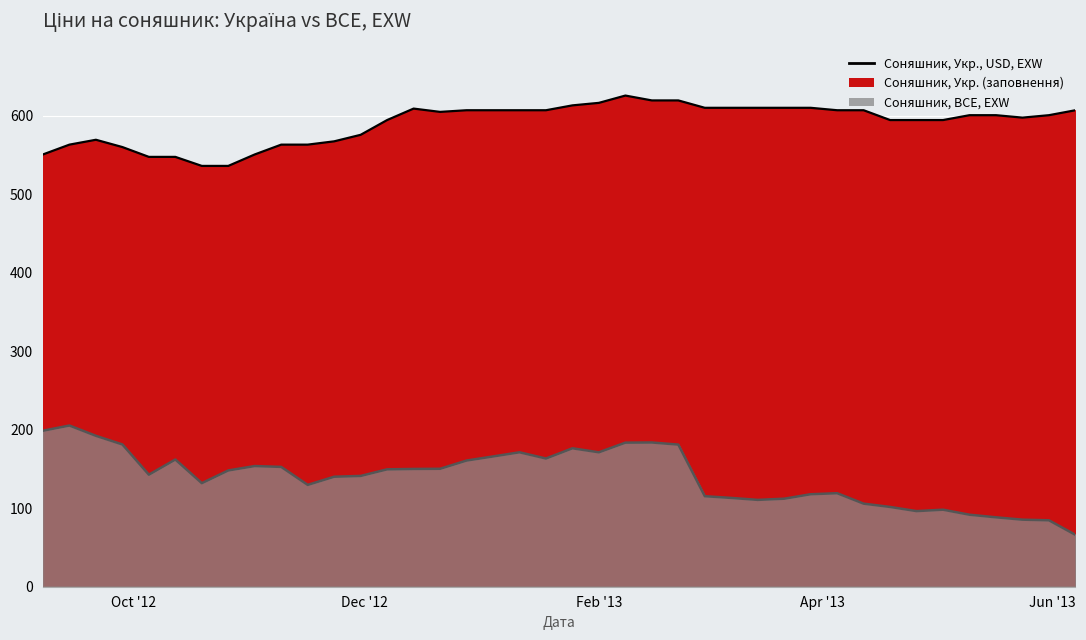

Which has a higher value, 2012-09-21 or 2012-11-16?

2012-09-21